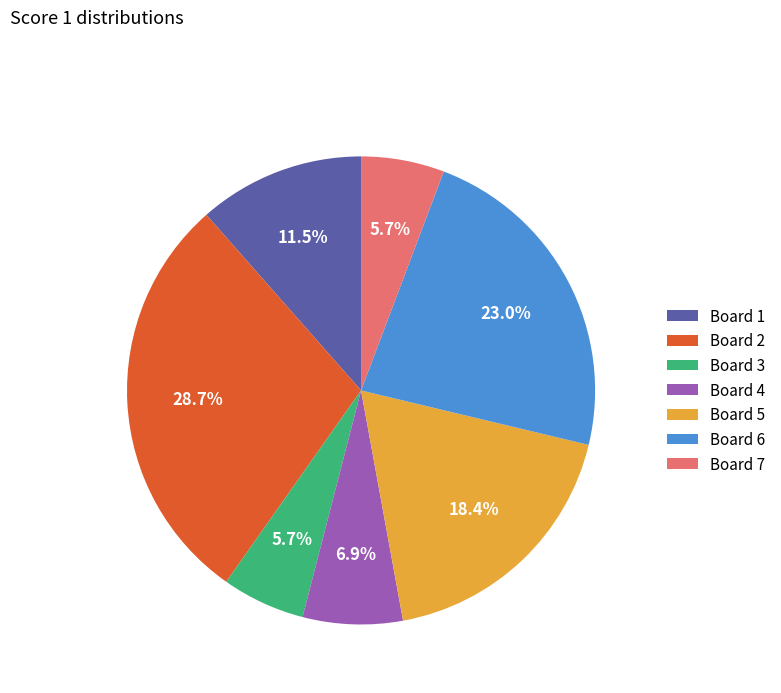

The Board 3 slice represents 20% of the pie. True or false?

False